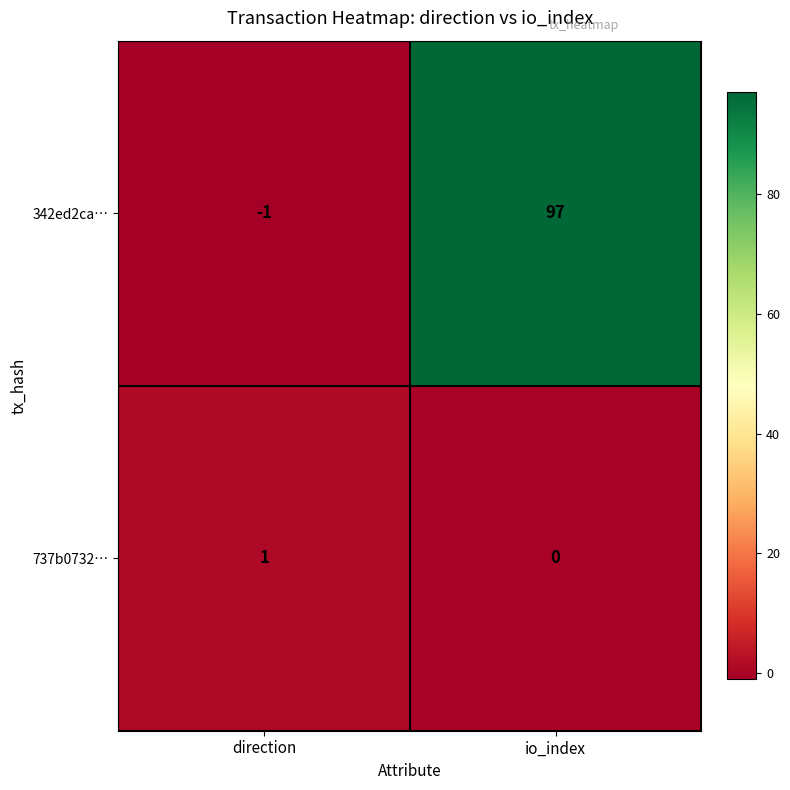

Reading right to left, extract all data points from this chart.

342ed2ca…: 97	-1
737b0732…: 0	1